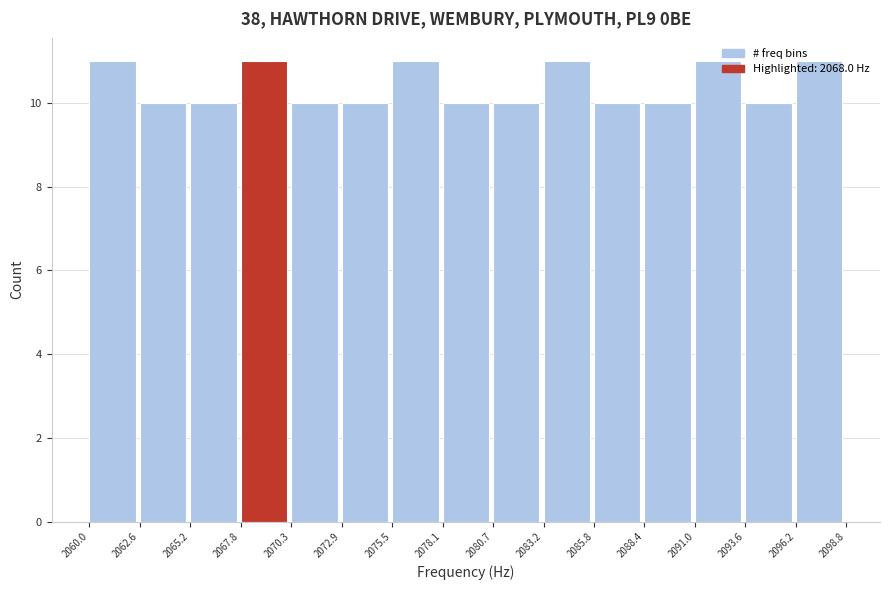

What is the height of the bar covering 2093.6 to 2096.2 on the x-axis? The values are not printed on the chart, so give them approximately, as read against the axis.

10